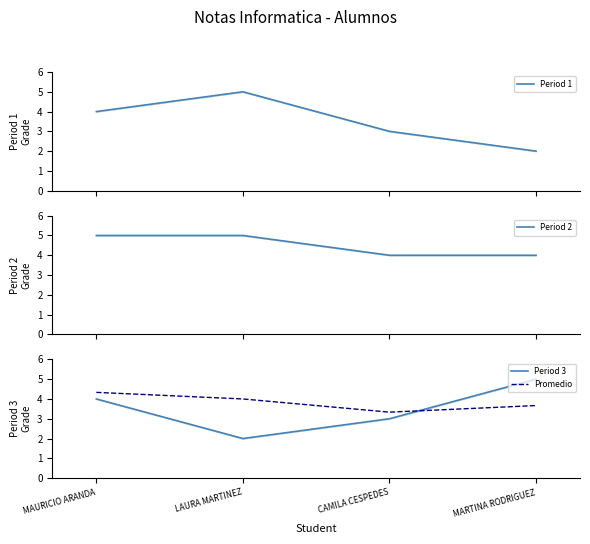

What is the difference between the second highest and second lowest values in the Period 3 series?

1.0